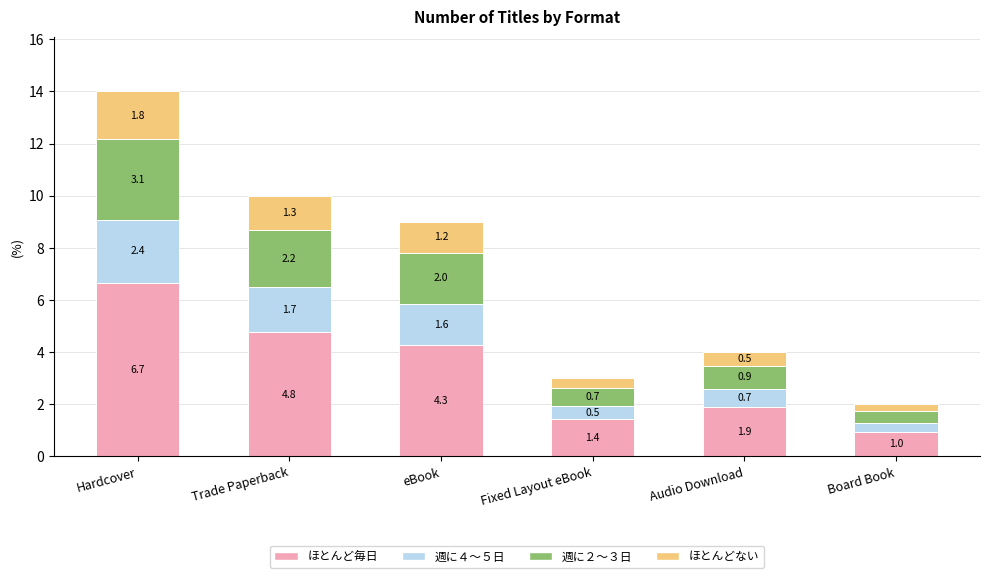

What is the highest value of the ほとんど毎日 series?

6.7